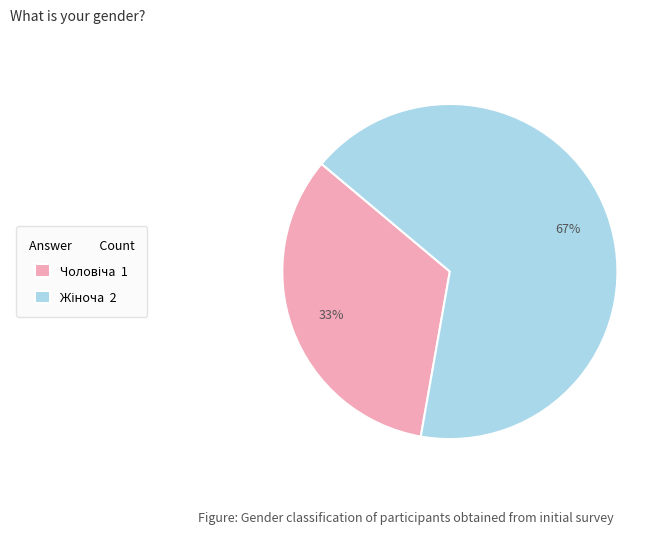

To the nearest percent, what is the average slice percentage?

50%